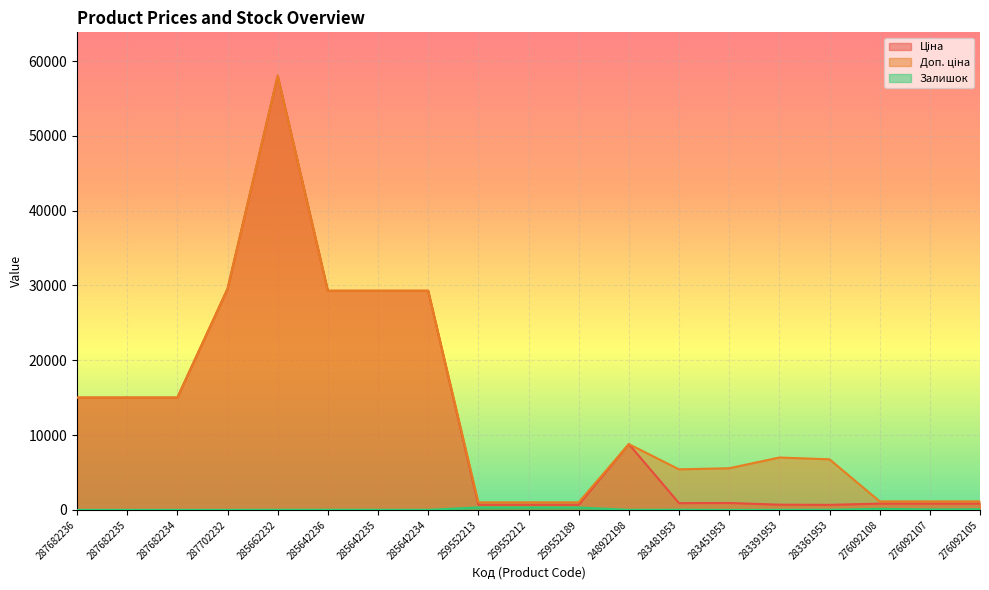

List the series in order of their peak value, lowest first.

Залишок, Ціна, Доп. ціна